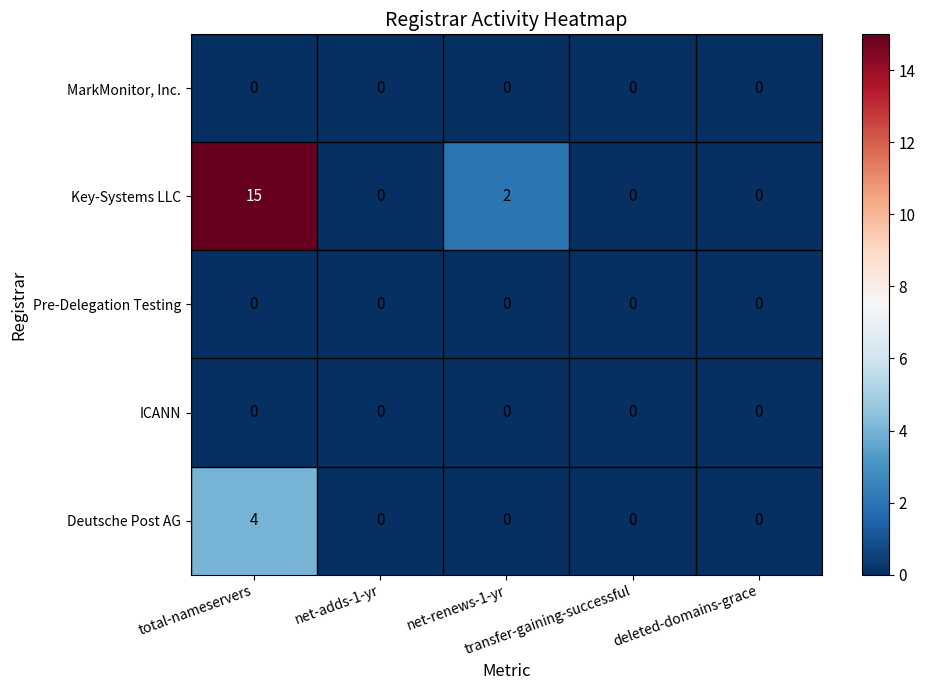

Which series has the largest total across all categories?

Key-Systems LLC